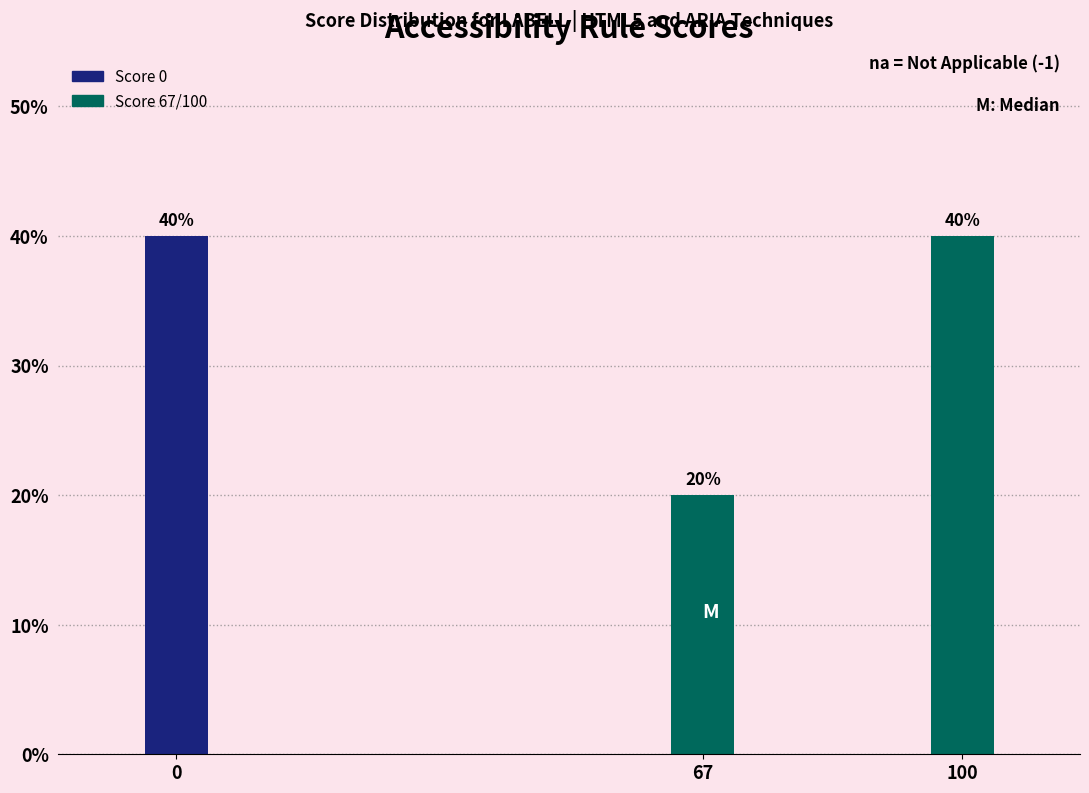

Reading right to left, list all the values displayed in this chart.

100=40	67=20	0=40